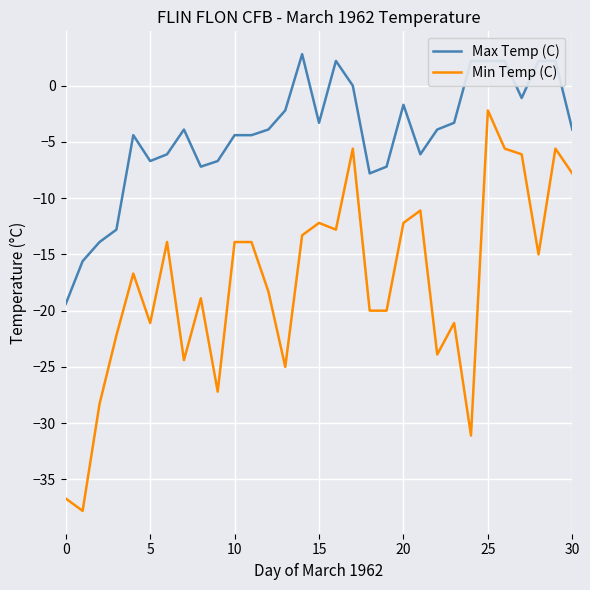

Which series has the largest total across all categories?

Max Temp (C)